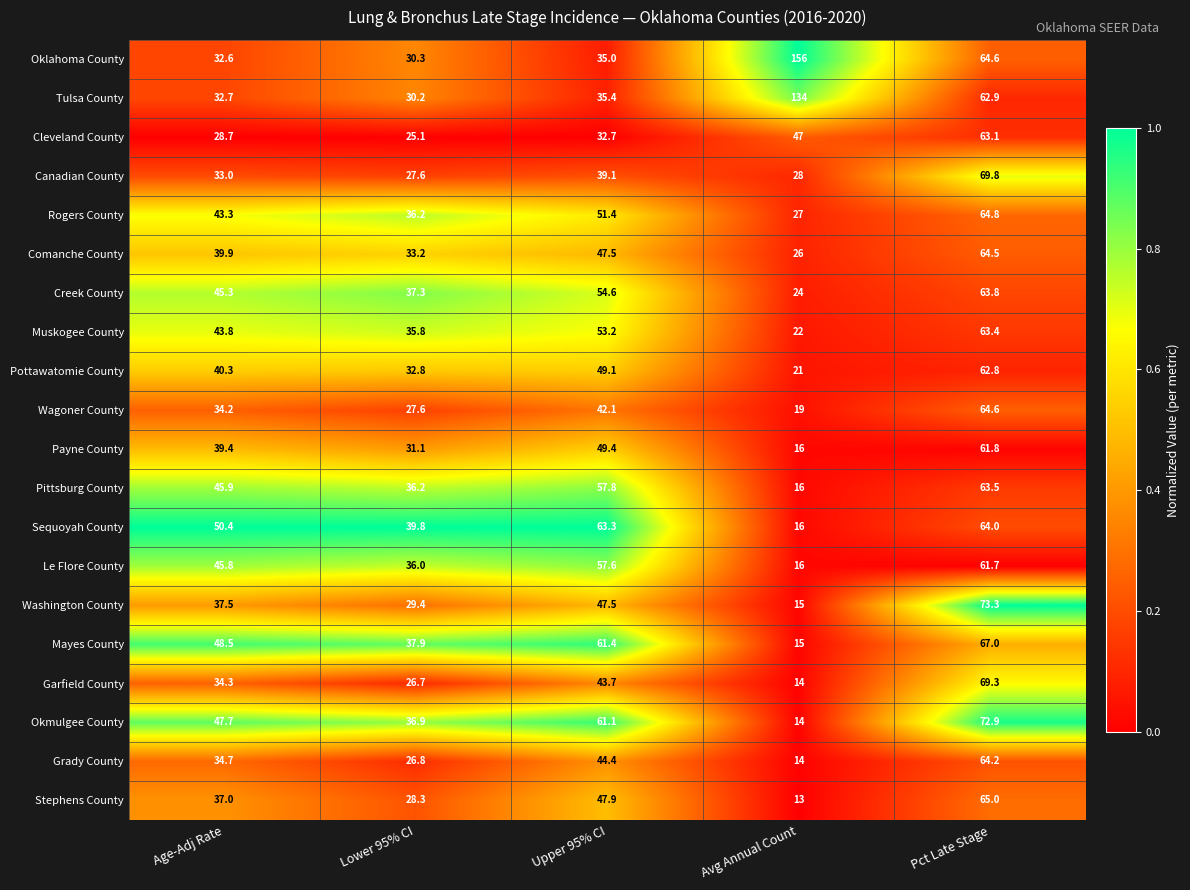

List the labels in order of Garfield County value, smallest first.

Avg Annual Count, Lower 95% CI, Age-Adj Rate, Upper 95% CI, Pct Late Stage